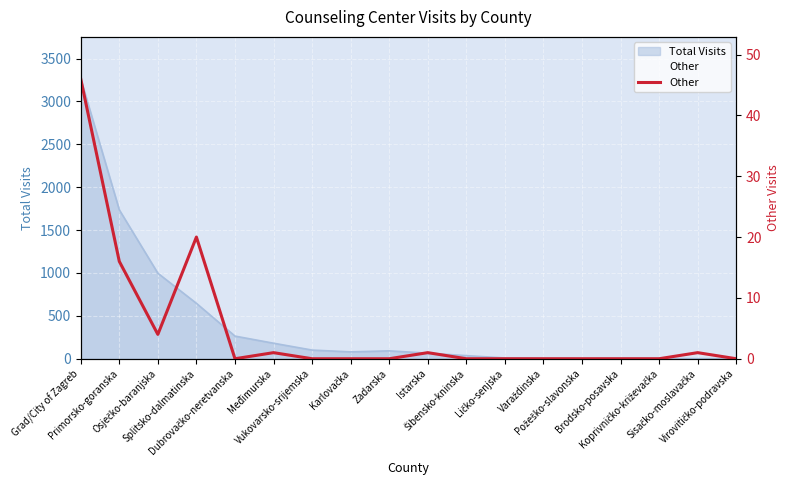

What is the greatest value displayed?

46